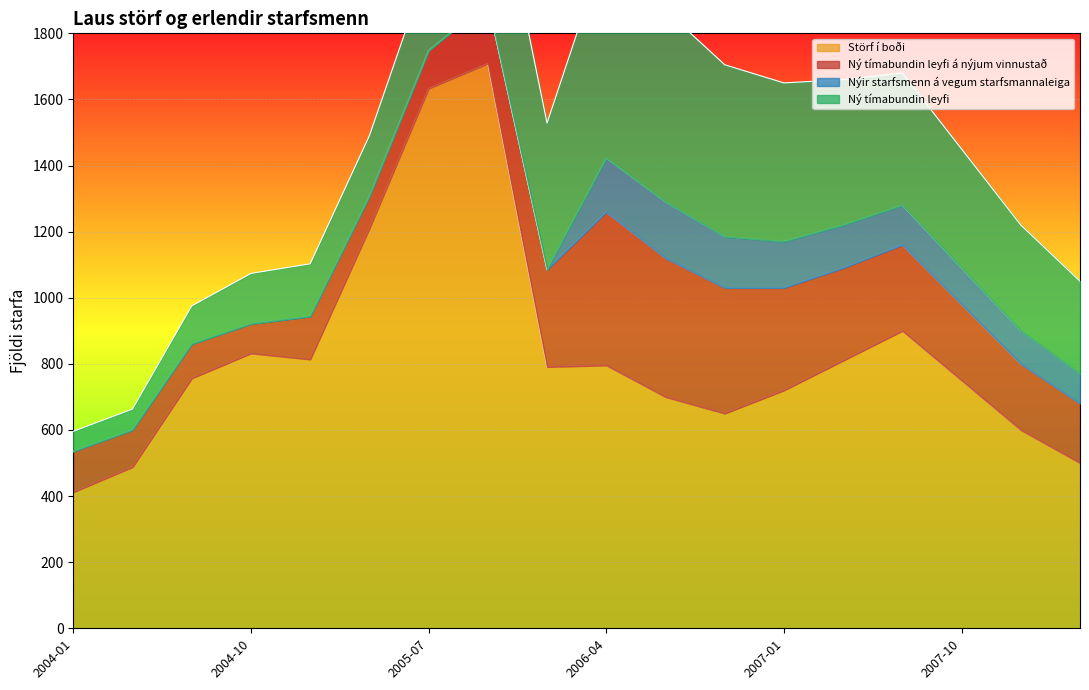

At which label does Ný tímabundin leyfi á nýjum vinnustað reach its minimum?

2004-10